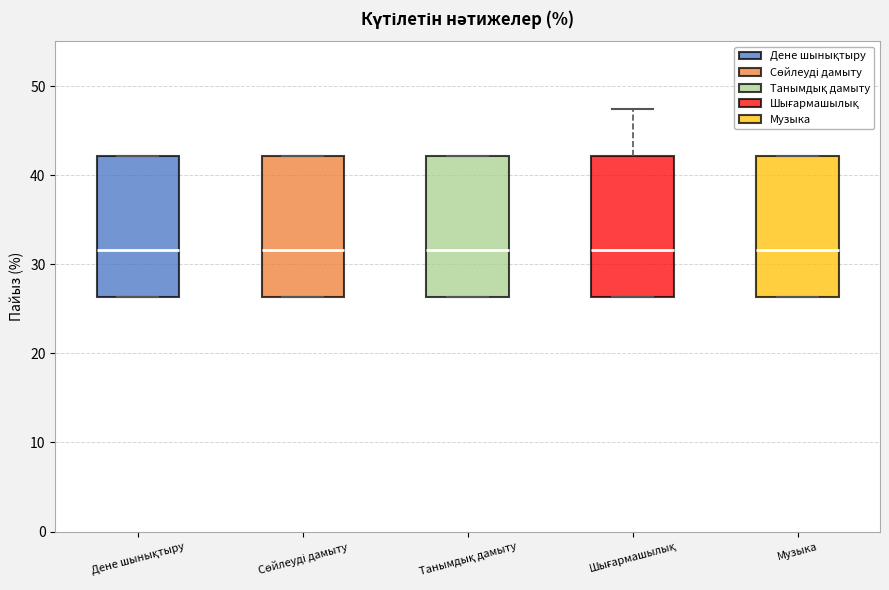

Reading left to right, read every box against the y-axis: the position of its median line, the range the box covers, and the ends of its whiskers. The values are not printed on the chart, so give them approximately, as read against the axis.

Дене шынықтыру: median 32, box 26 to 42, whiskers 26 to 42
Сөйлеуді дамыту: median 32, box 26 to 42, whiskers 26 to 42
Танымдық дамыту: median 32, box 26 to 42, whiskers 26 to 42
Шығармашылық: median 32, box 26 to 42, whiskers 26 to 47
Музыка: median 32, box 26 to 42, whiskers 26 to 42